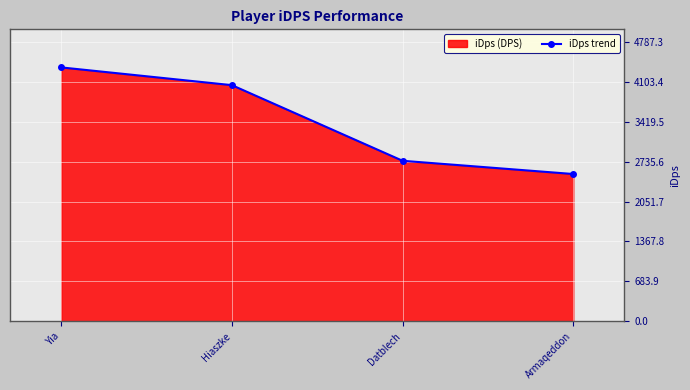

Which label corresponds to the largest value in the chart?

Yia